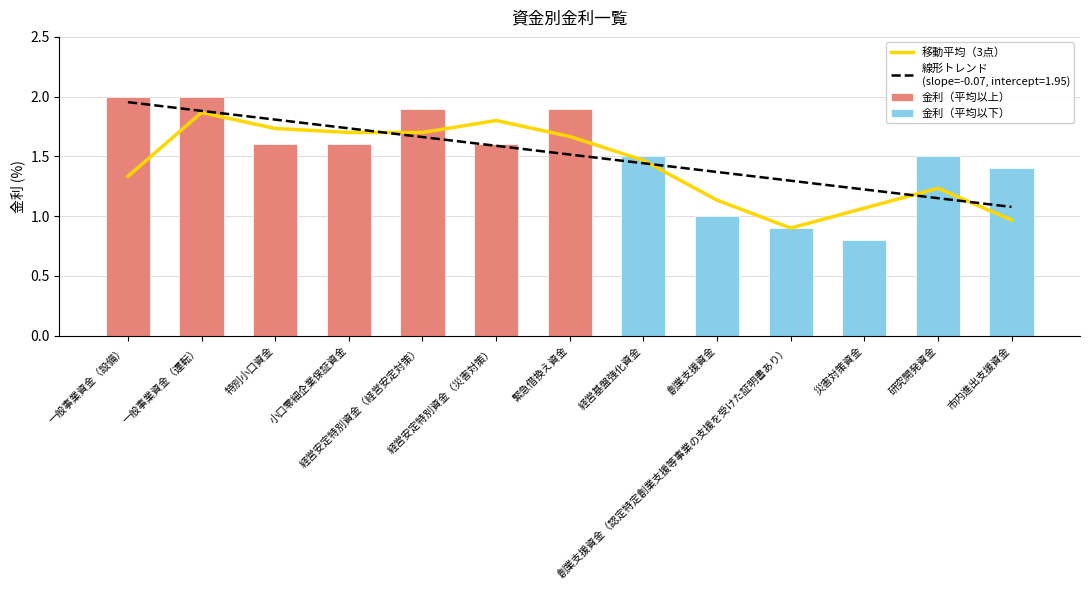

Between 経営基盤強化資金 and 緊急借換え資金, which is larger?

緊急借換え資金